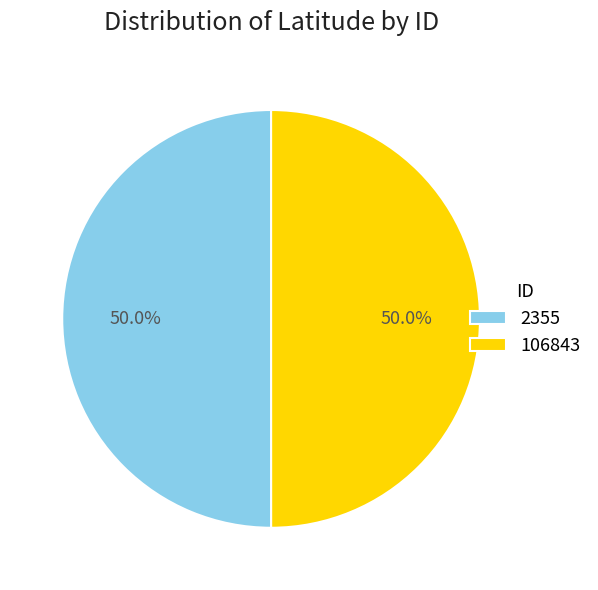

Is it true that 106843 is 50% of the pie?

True